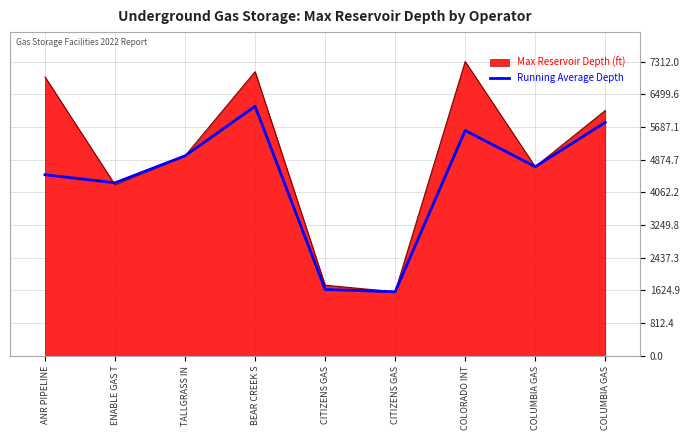

Reading left to right, transcribe all the data shown in this chart.

ANR PIPELINE=4500	ENABLE GAS T=4300	TALLGRASS IN=4970	BEAR CREEK S=6200	CITIZENS GAS=1650	CITIZENS GAS=1592	COLORADO INT=5600	COLUMBIA GAS=4700	COLUMBIA GAS=5800